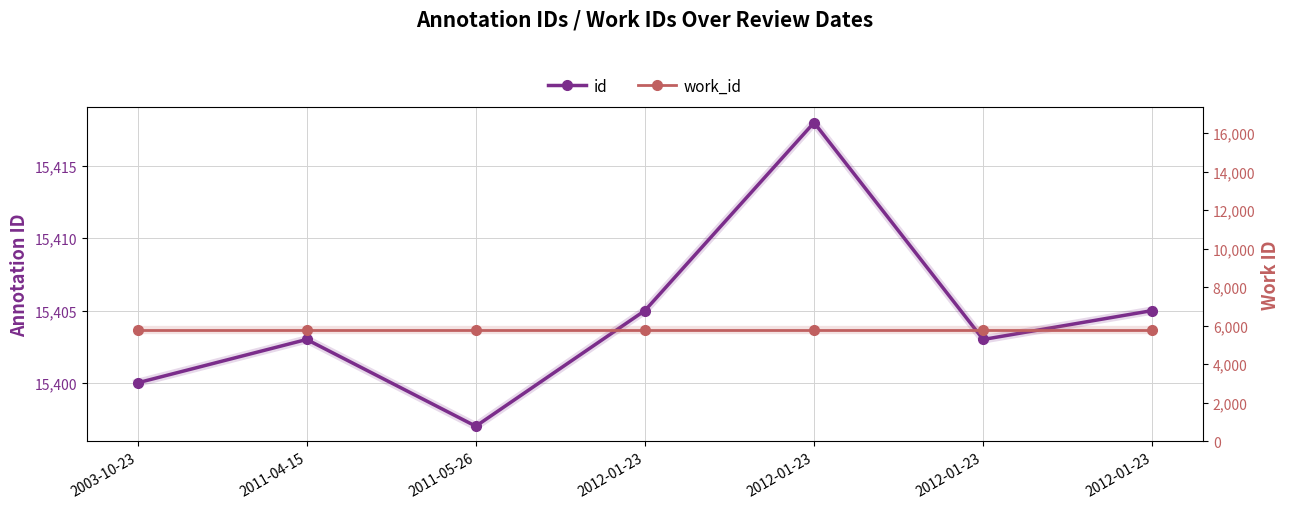

How many lines are shown in the chart?

2